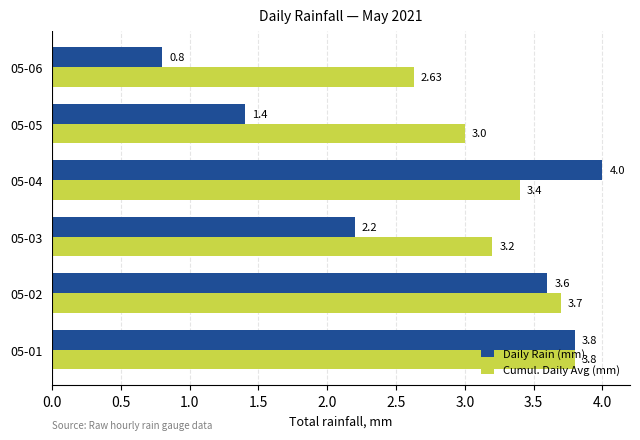

What are all the series names shown in the legend?

Daily Rain (mm), Cumul. Daily Avg (mm)